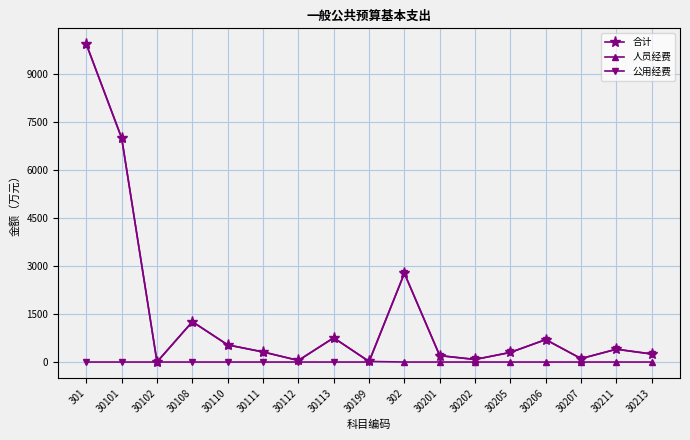

Is this an area chart (filled region under the line)?

No